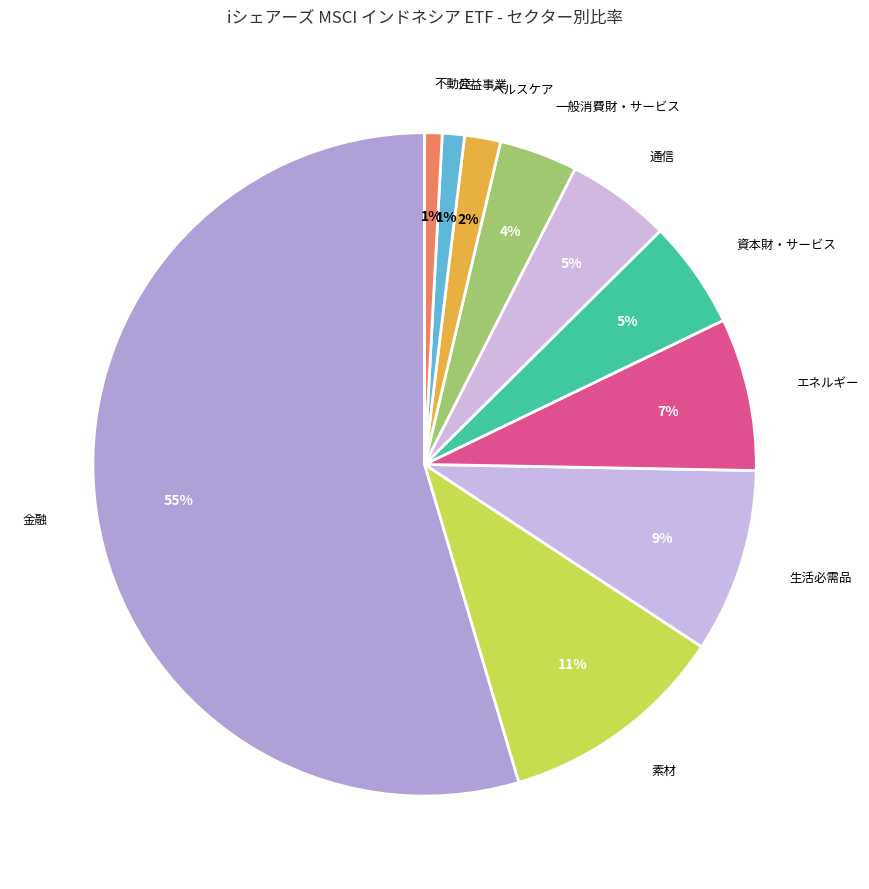

How many segments does this pie chart have?

10